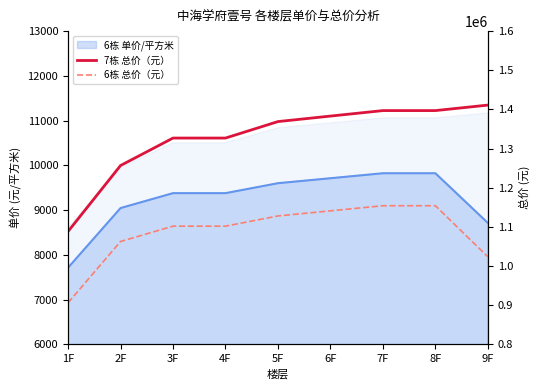

True or false: 7栋 总价（元） has a value of 1411051.1 at 9F.

True